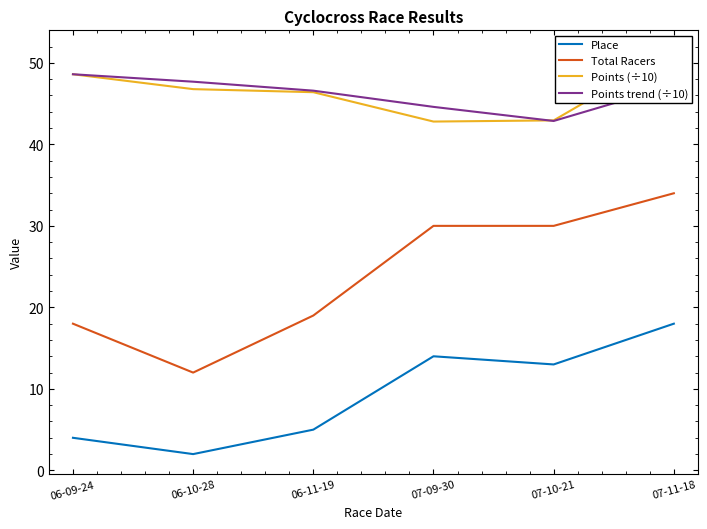

What is the value of the Place point at the 4th from the left?

14.0